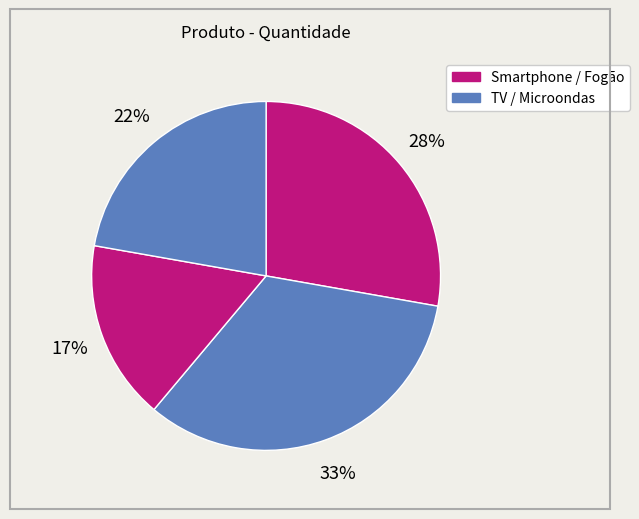

How many segments does this pie chart have?

4